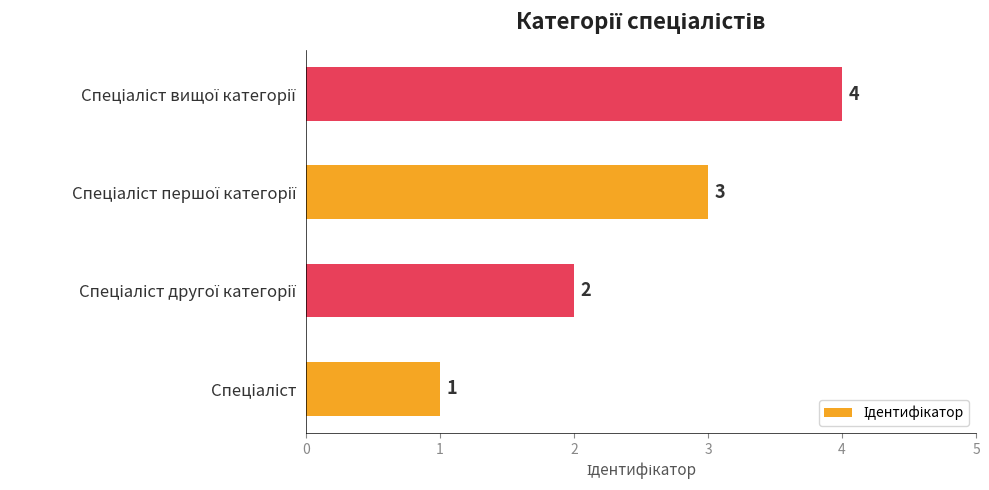

What is the greatest value displayed?

4